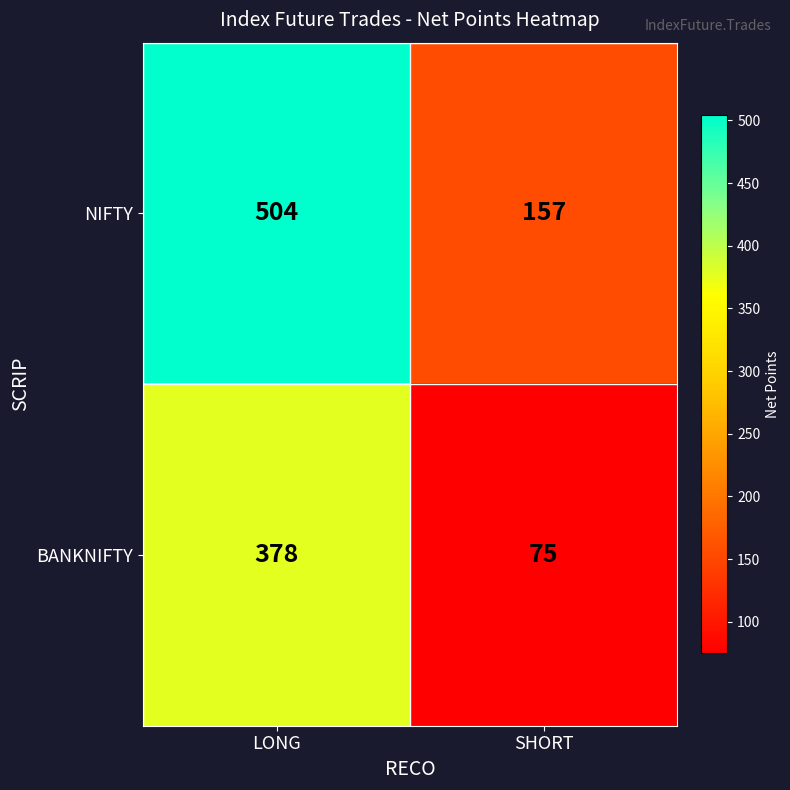

Rank the series at LONG from highest to lowest value.

NIFTY, BANKNIFTY